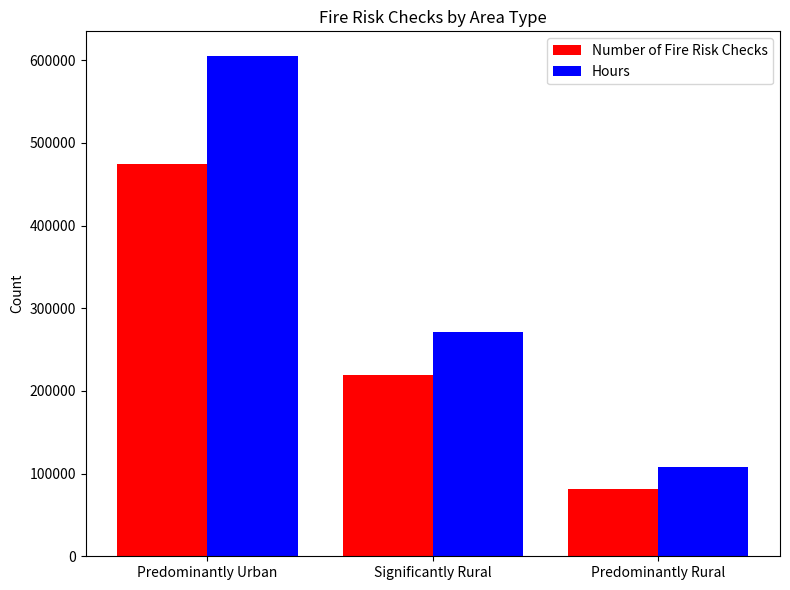

Is it true that Hours equals 271793 at Significantly Rural?

True